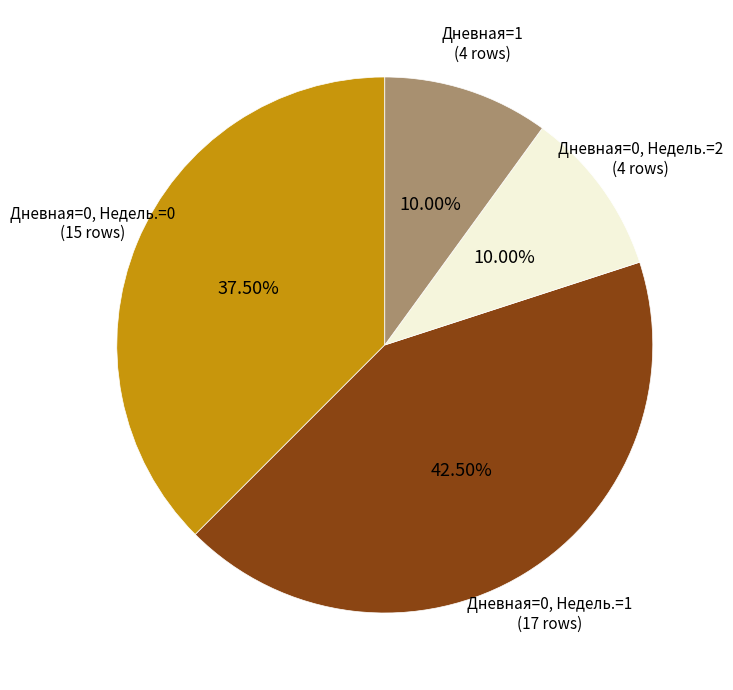

Is there any slice that represents more than half of the pie?

No